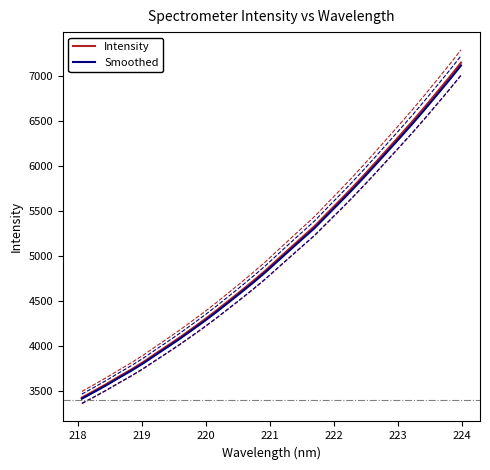

True or false: Smoothed and Intensity cross at least once.

False